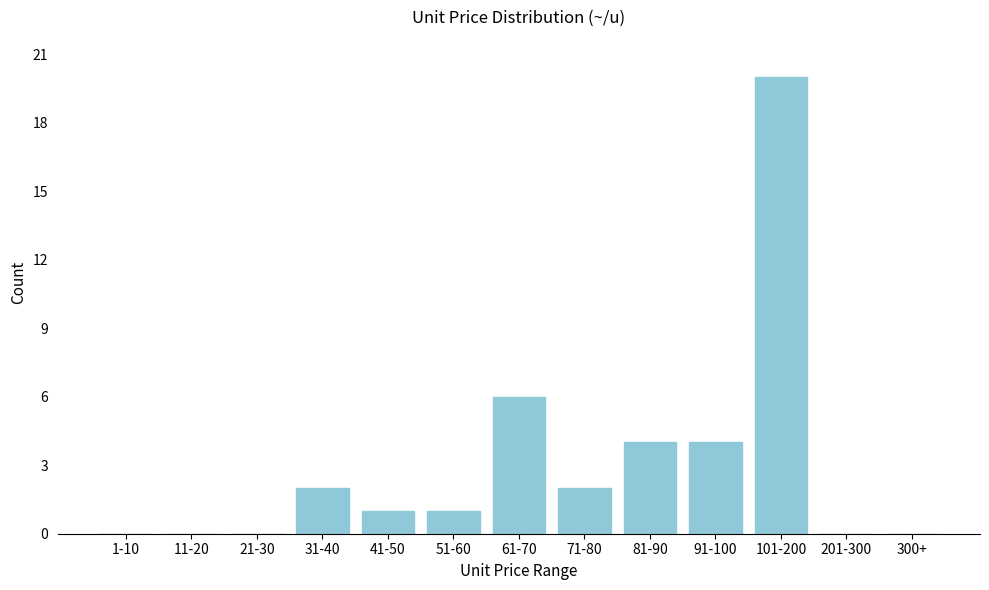

Reading left to right, extract all data points from this chart.

1-10=0	11-20=0	21-30=0	31-40=2	41-50=1	51-60=1	61-70=6	71-80=2	81-90=4	91-100=4	101-200=20	201-300=0	300+=0